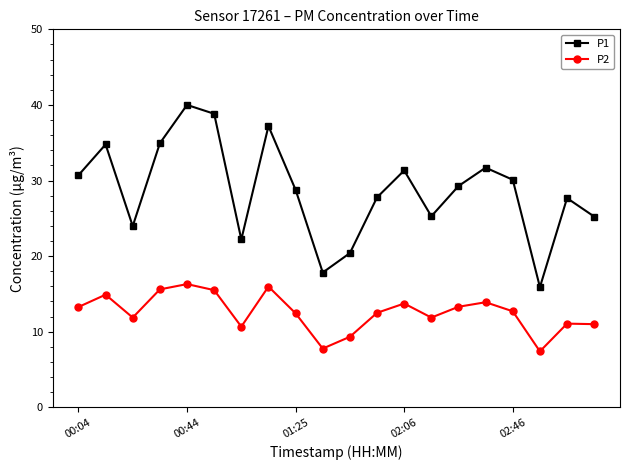

What is the value of the P2 point at the 20th from the left?

11.0